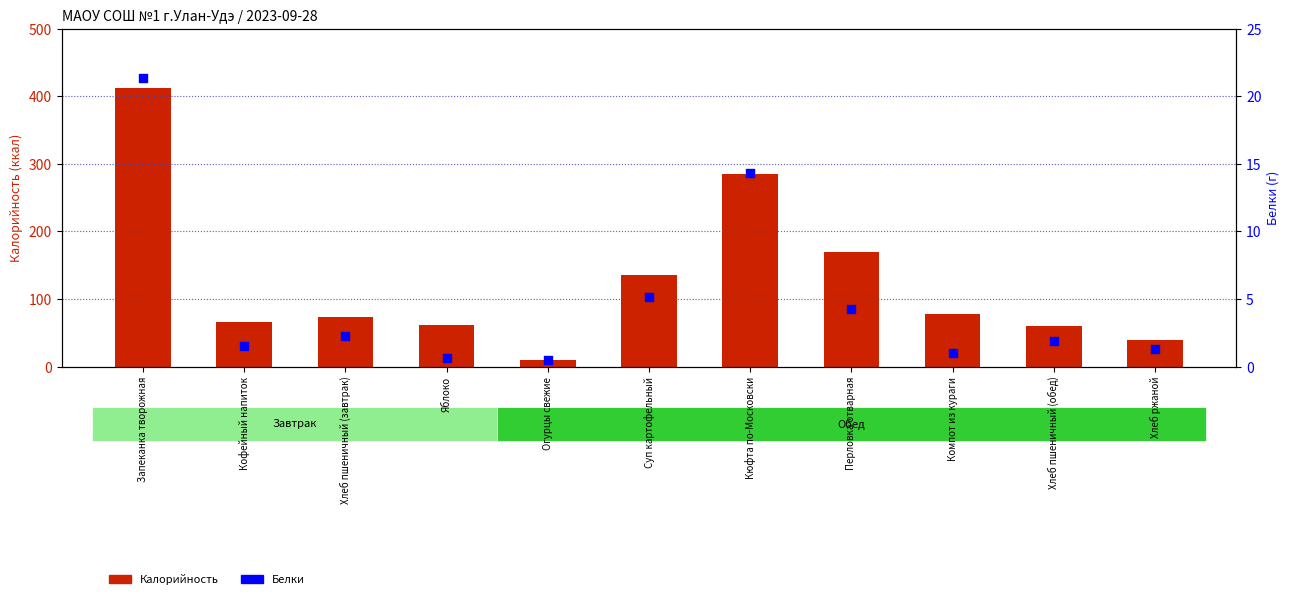

At how many categories does at least one series exceed 107?

4